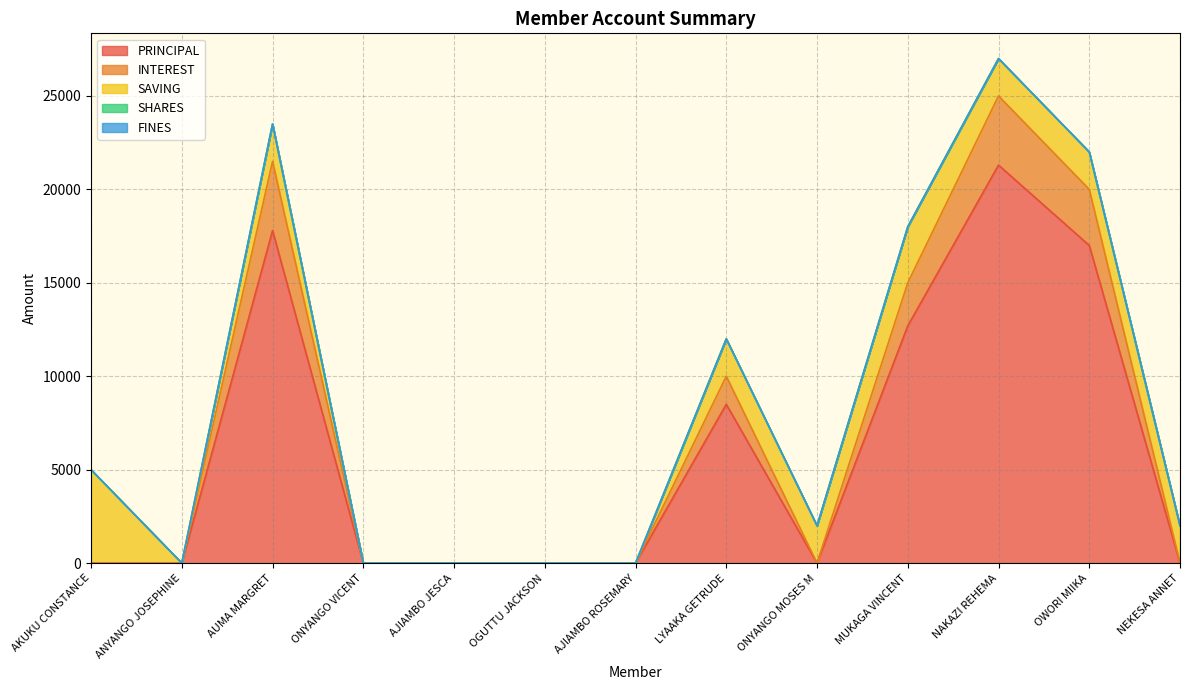

True or false: SHARES and FINES intersect in this chart.

False